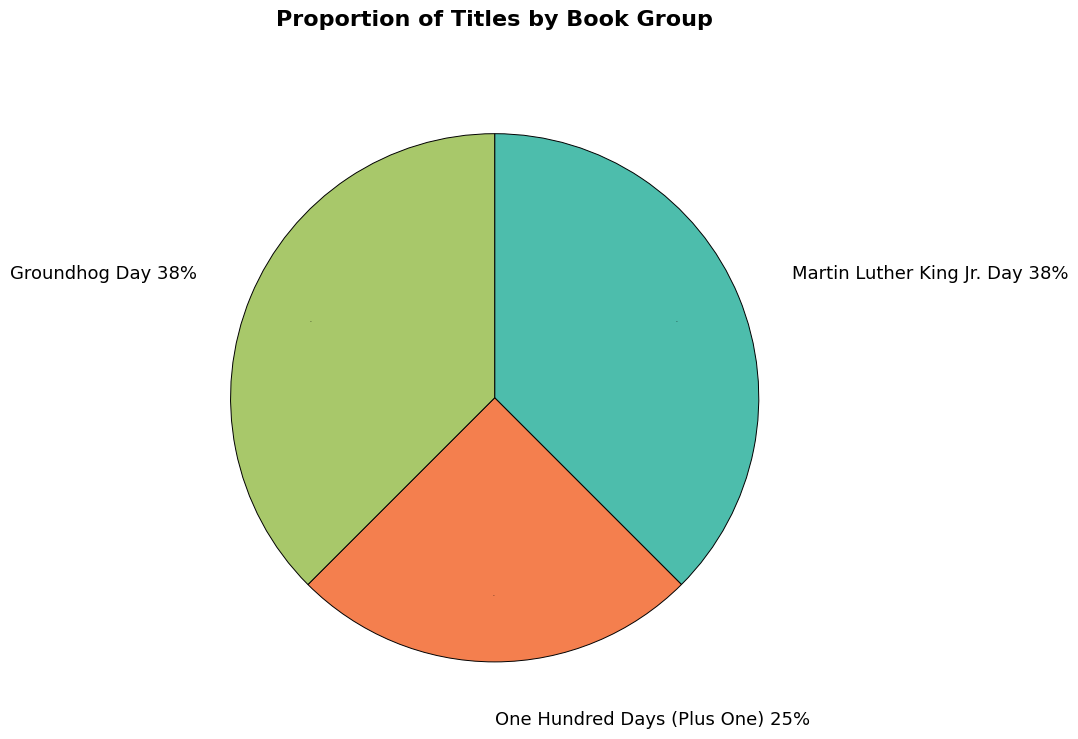

To the nearest percent, what is the difference between the largest and smallest slice percentages?

12%